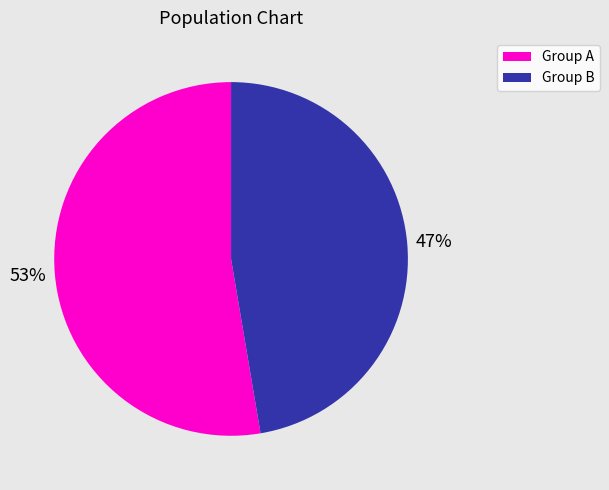

To the nearest percent, what is the average slice percentage?

50%